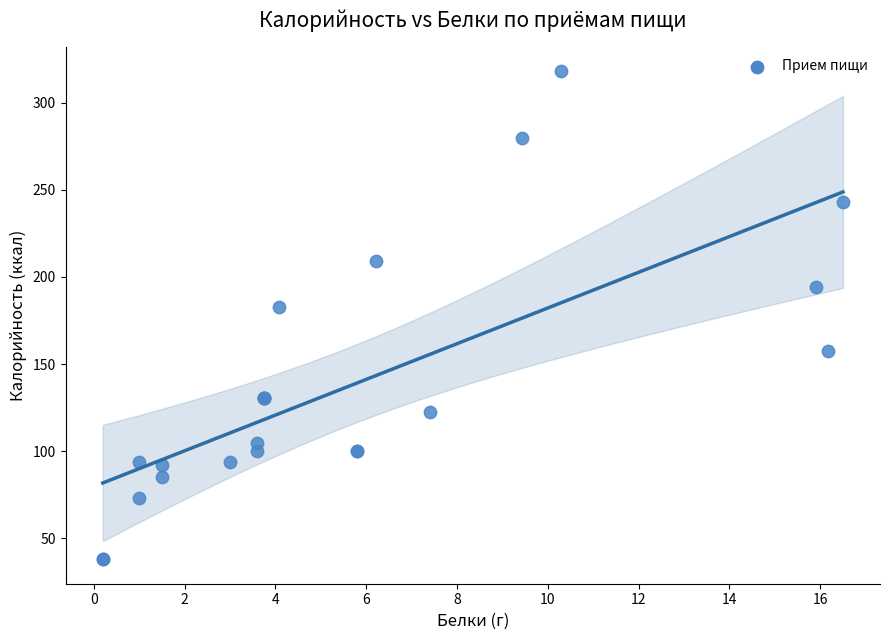

What Y value in the scatter plot is closest to 178?

183.0